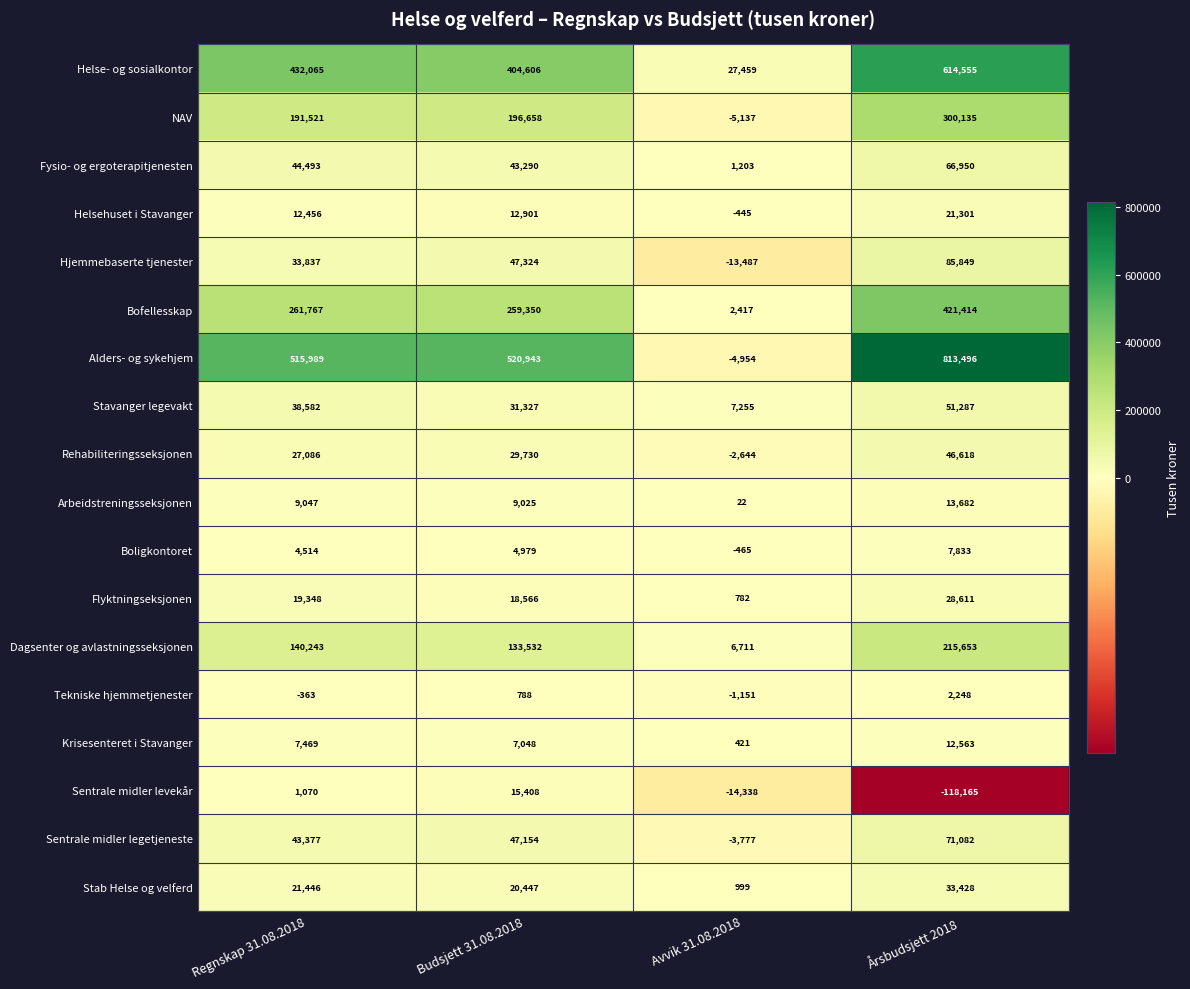

List the series in order of their peak value, lowest first.

Tekniske hjemmetjenester, Boligkontoret, Krisesenteret i Stavanger, Arbeidstreningsseksjonen, Sentrale midler levekår, Helsehuset i Stavanger, Flyktningseksjonen, Stab Helse og velferd, Rehabiliteringsseksjonen, Stavanger legevakt, Fysio- og ergoterapitjenesten, Sentrale midler legetjeneste, Hjemmebaserte tjenester, Dagsenter og avlastningsseksjonen, NAV, Bofellesskap, Helse- og sosialkontor, Alders- og sykehjem